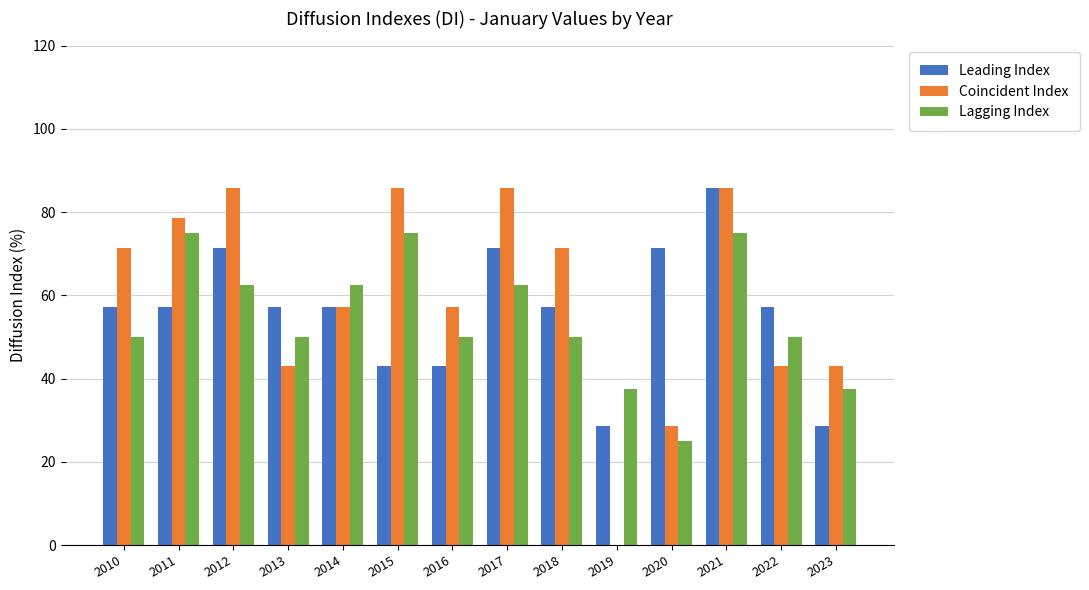

What is the greatest value displayed?

85.7